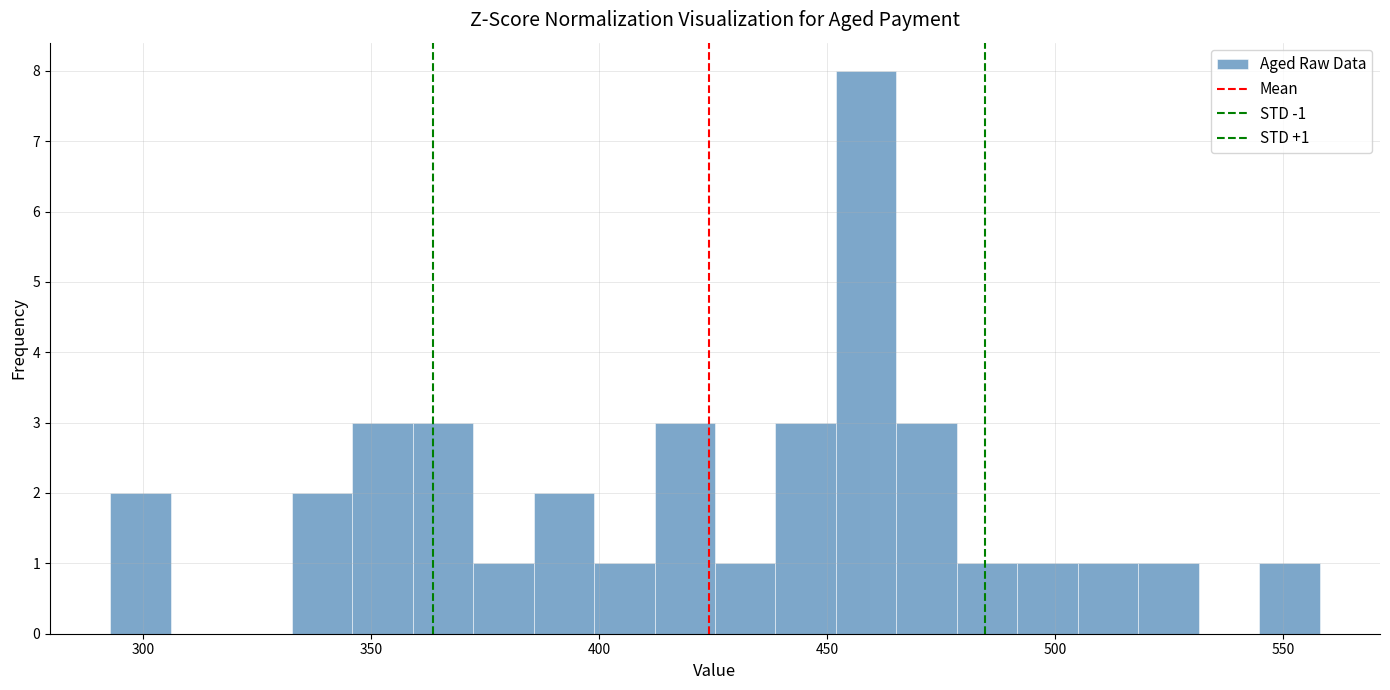

Read against the x-axis, roughly where is the centre of the tallest bar?

460